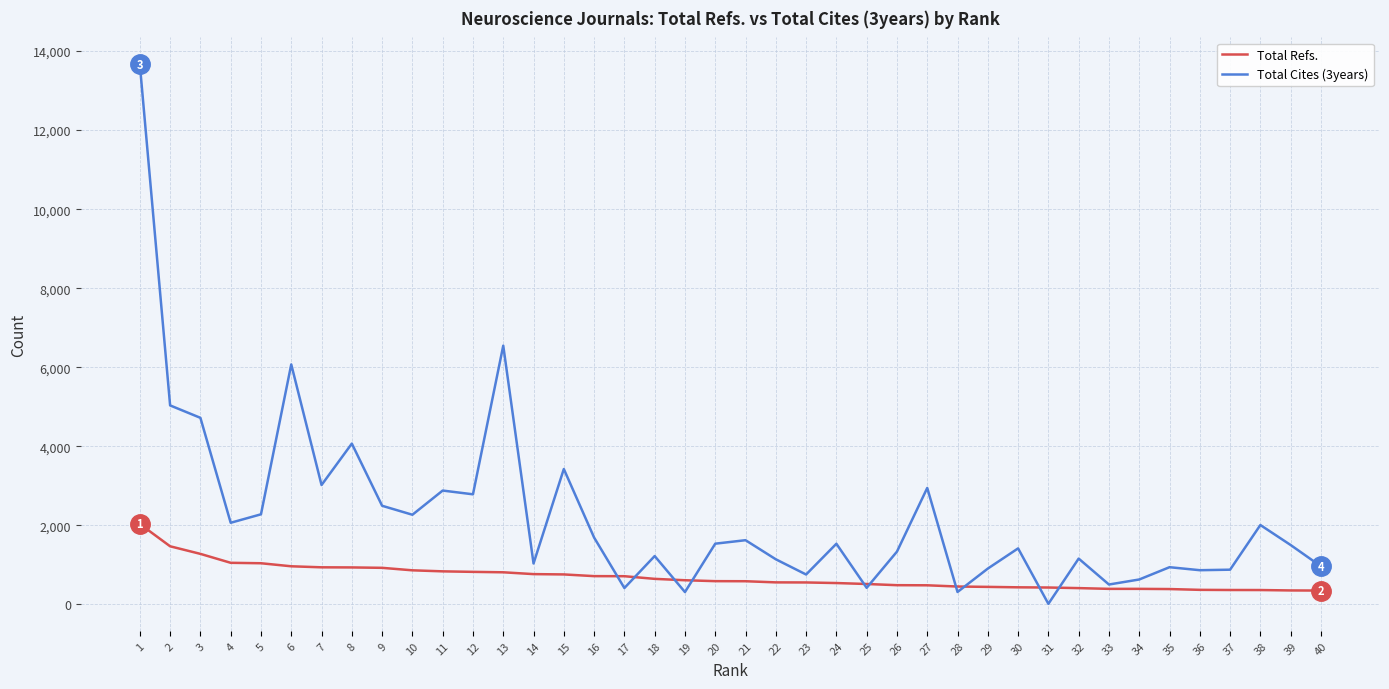

Which series has the largest range (max minus min)?

Total Cites (3years)